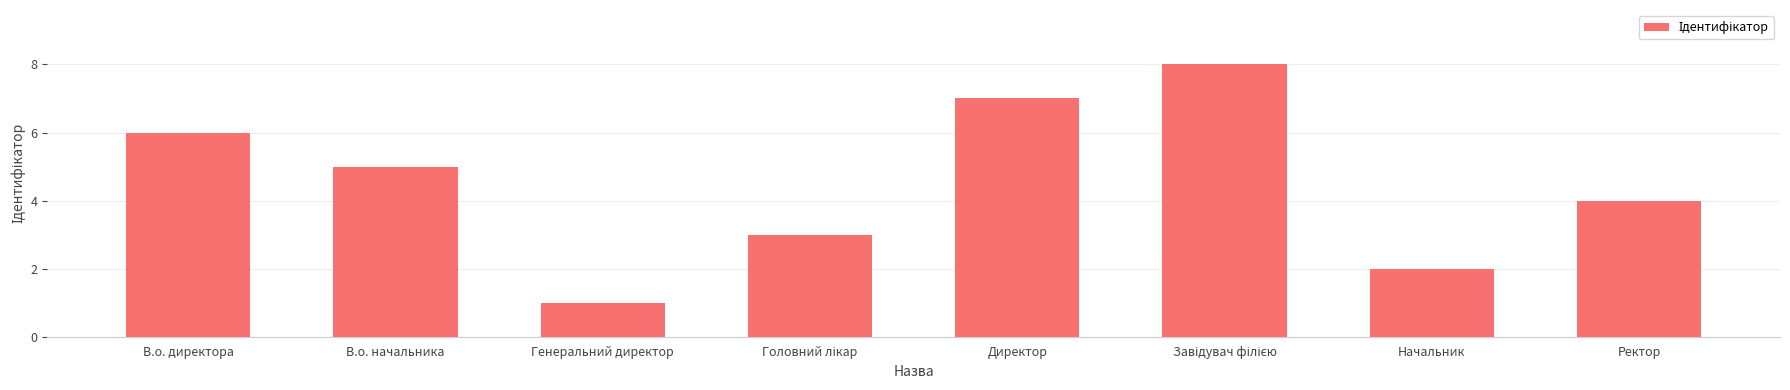

Count the number of categories in the chart.

8